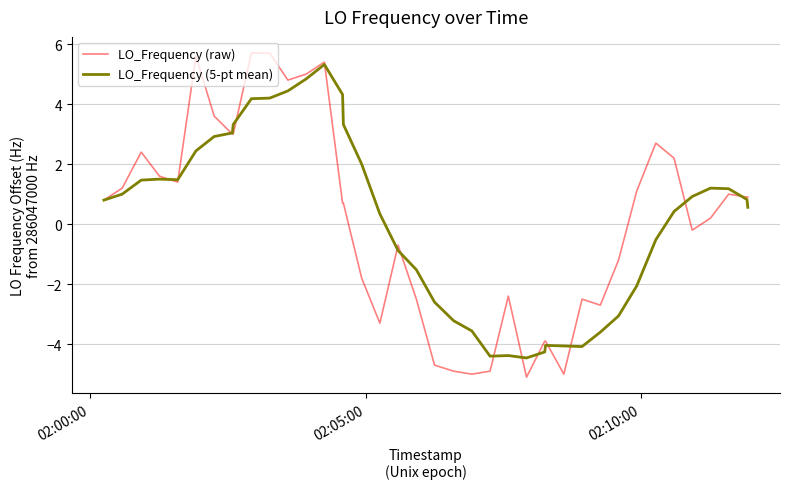

Which series has the largest range (max minus min)?

LO_Frequency (raw)